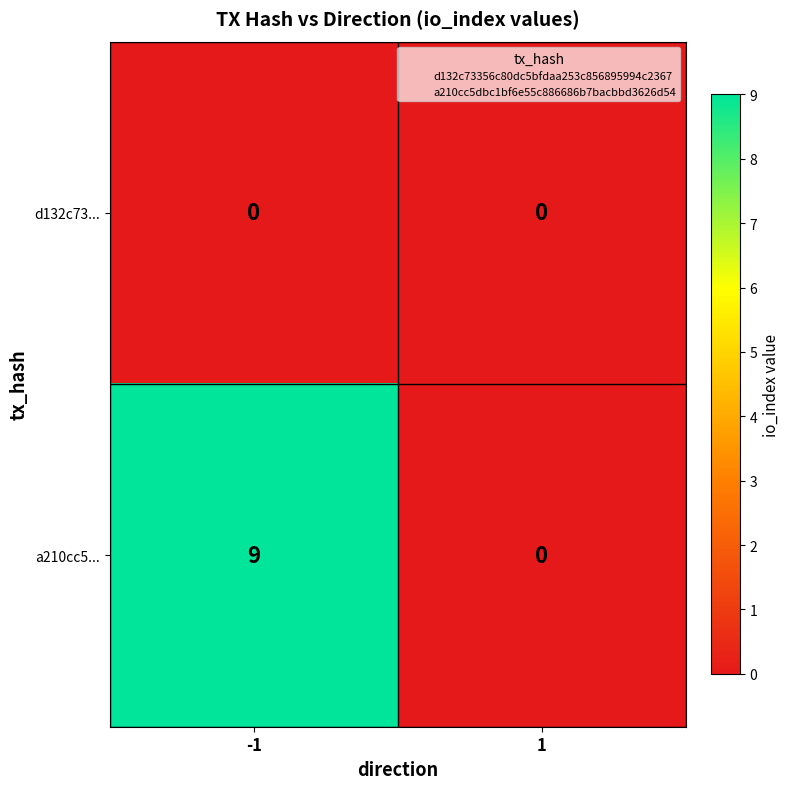

The value of d132c73... at 1 is 0. True or false?

True